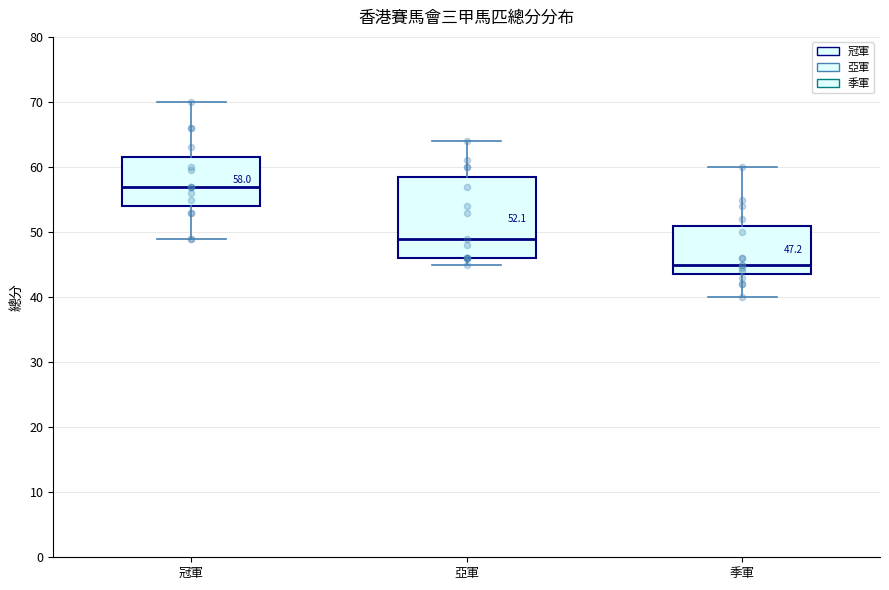

Which box's median line is the lowest?

季軍